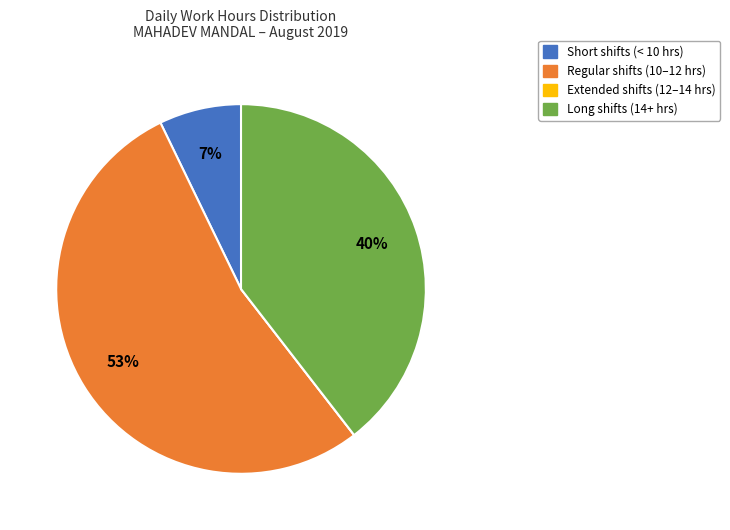

Between Long shifts (14+ hrs) and Regular shifts (10–12 hrs), which is larger?

Regular shifts (10–12 hrs)